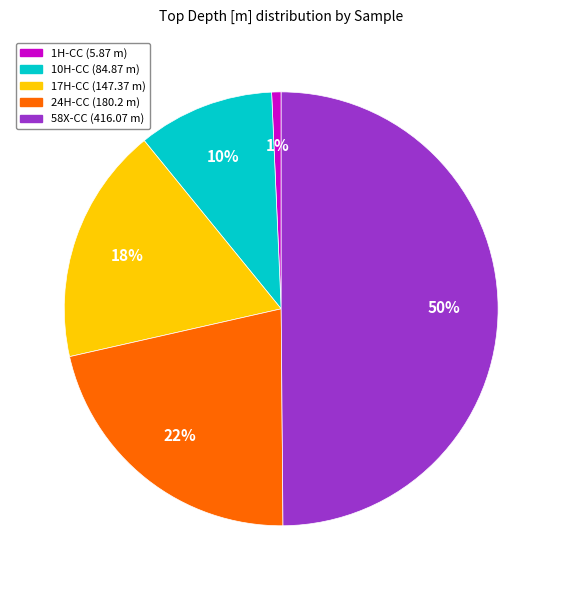

To the nearest percent, what is the difference between the largest and smallest slice percentages?

49%